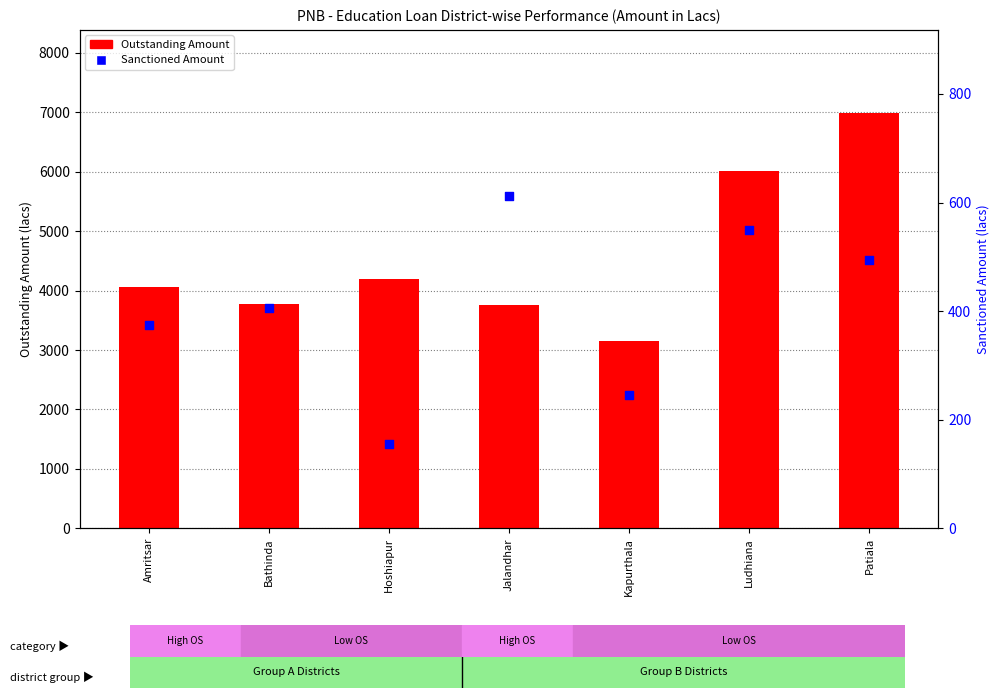

What is the total value across all series at Kapurthala?

3391.0